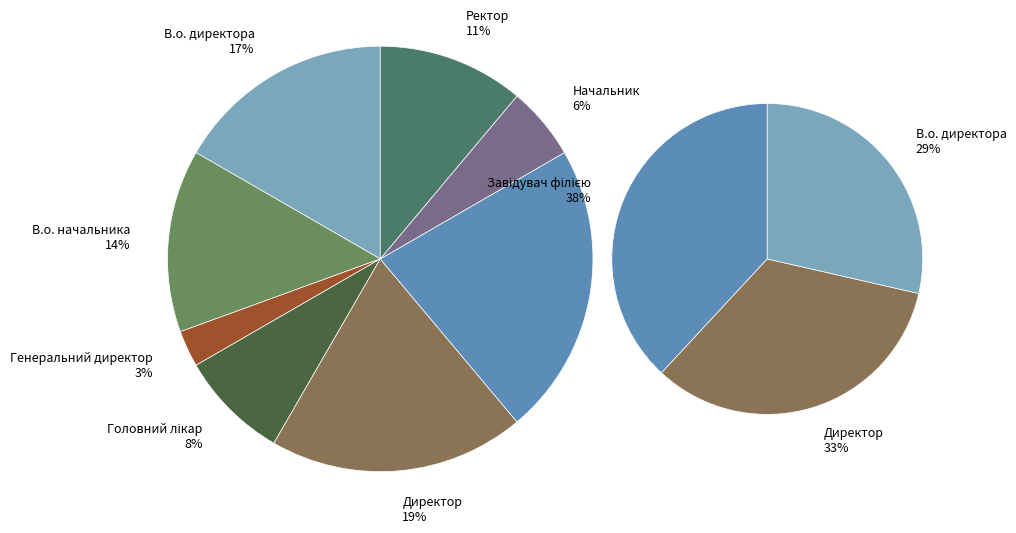

Does Директор account for over 50% of the chart?

No